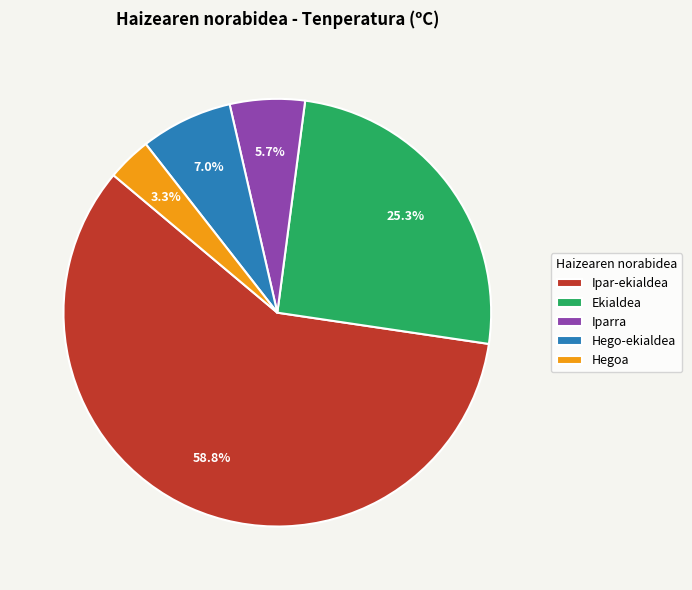

How many segments does this pie chart have?

5